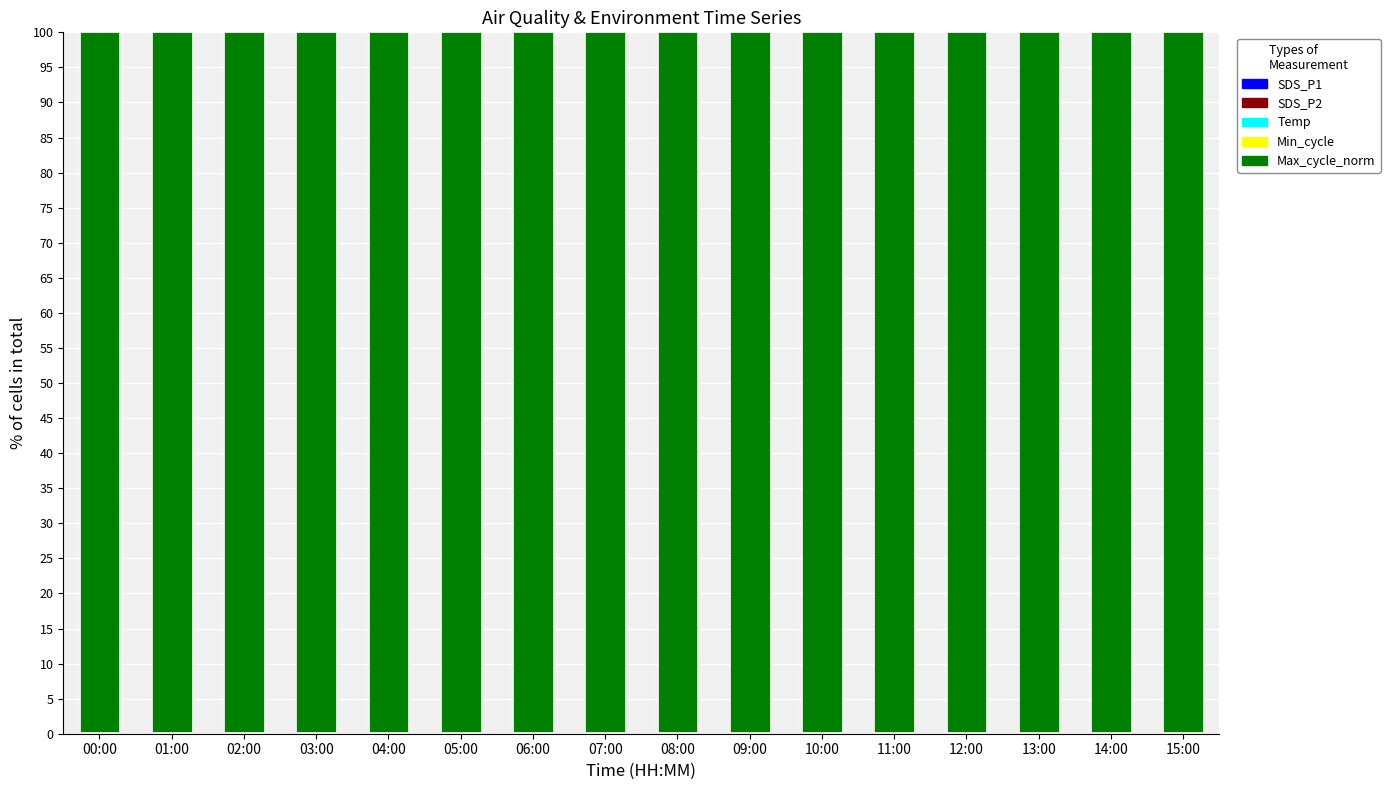

The SDS_P1 series shows 0.1 at 00:00. True or false?

False